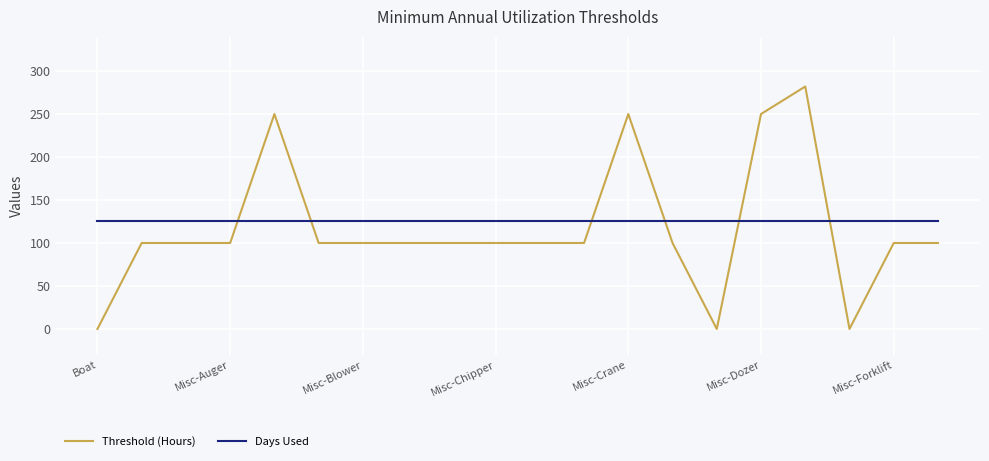

What is the difference between the maximum and minimum values in the Threshold (Hours) series?

282